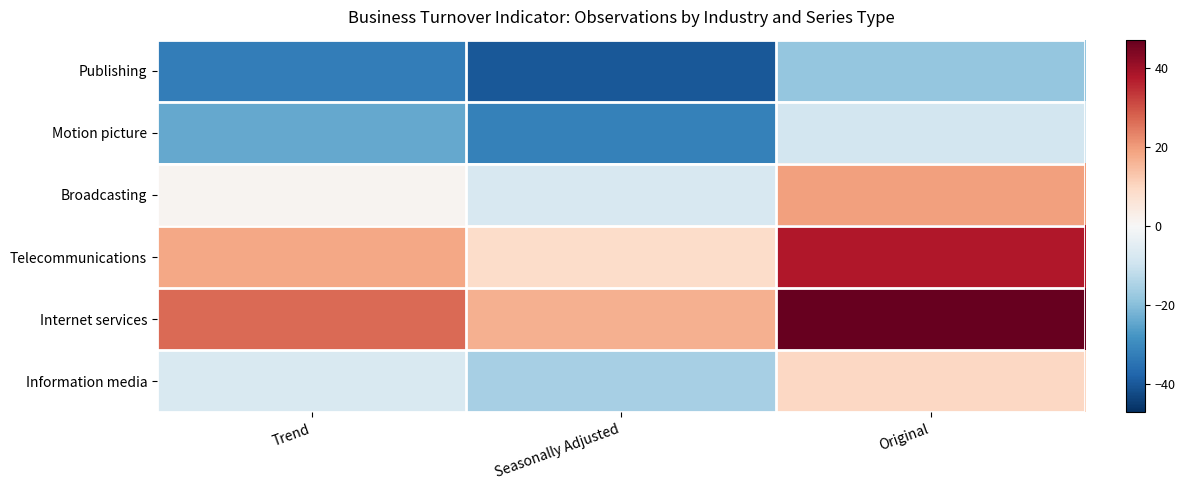

Which series has the largest total across all categories?

Internet services